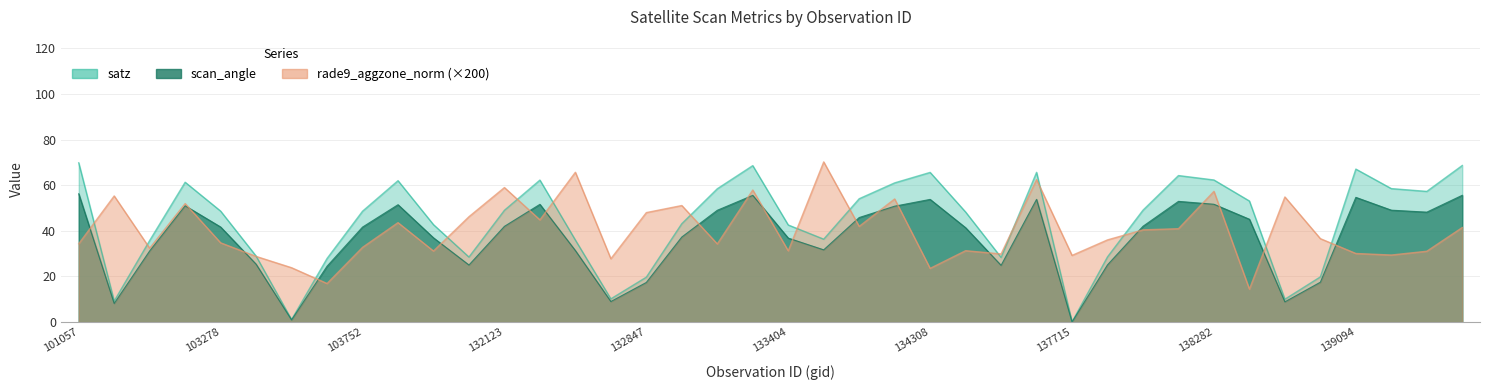

How many data points in rade9_aggzone_norm are above 36?

21